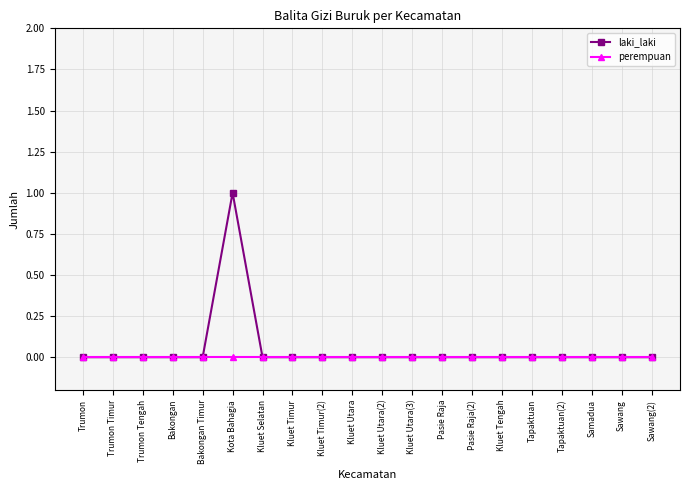

What is the label of the 19th point from the left?

Sawang